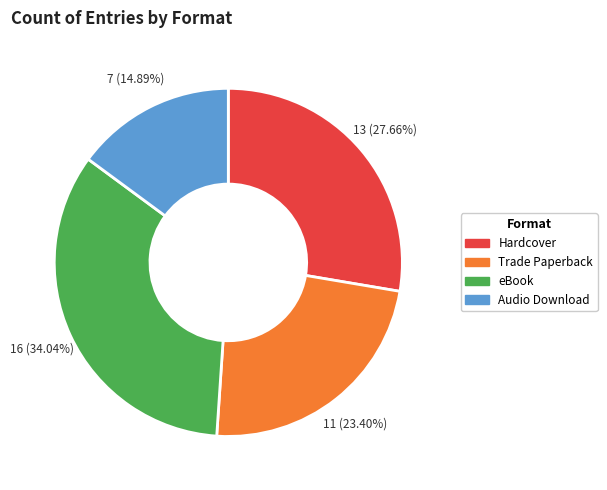

Count the number of slices in the pie.

4